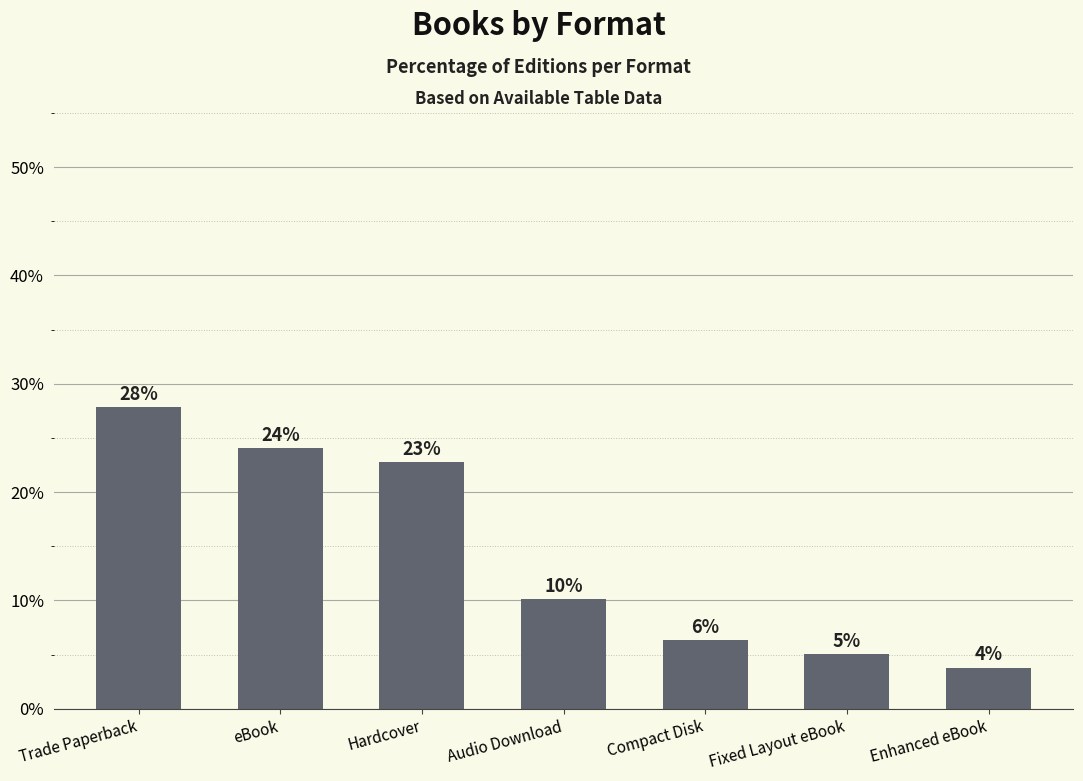

List the labels in order of value, smallest first.

Enhanced eBook, Fixed Layout eBook, Compact Disk, Audio Download, Hardcover, eBook, Trade Paperback